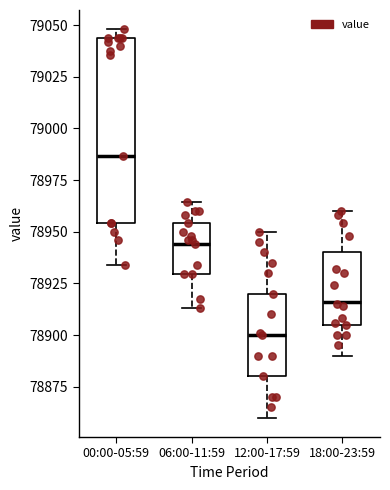

Comparing the boxes themselves (not the whiskers), which one is the tallest?

00:00-05:59